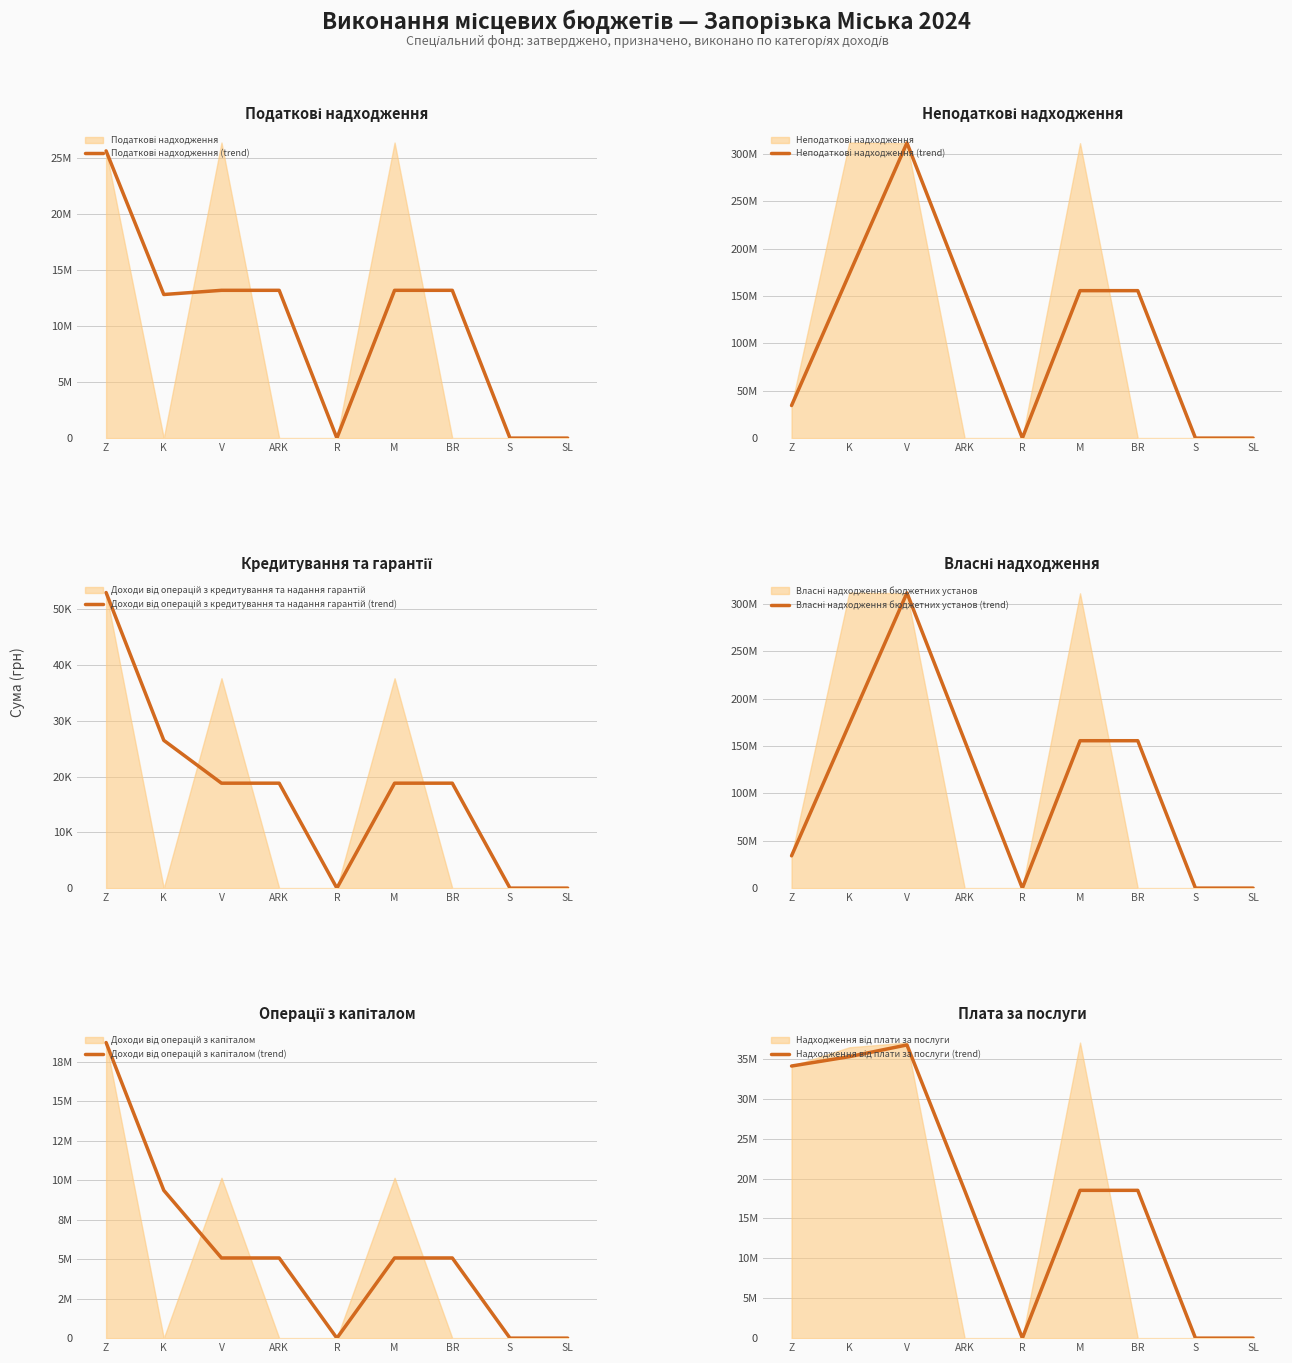

Reading left to right, extract all data points from this chart.

Податкові надходження (trend): 25600000.0	12800000.0	13173318.6	13173318.6	0.0	13173318.6	13173318.6	0.0	0.0
Неподаткові надходження (trend): 34405489.0	173160014.4	311564939.8	155607669.9	0.0	155607669.9	155607669.9	0.0	0.0
Доходи від операцій з кредитування та надання гарантій (trend): 53024.0	26512.0	18826.1	18826.1	0.0	18826.1	18826.1	0.0	0.0
Власні надходження бюджетних установ (trend): 34102465.0	173008502.4	311511943.2	155554673.3	0.0	155554673.3	155554673.3	0.0	0.0
Доходи від операцій з капіталом (trend): 18700000.0	9350000.0	5072221.9	5072221.9	0.0	5072221.9	5072221.9	0.0	0.0
Надходження від плати за послуги (trend): 34102465.0	35276575.4	36747381.5	18522038.6	-0.0	18522038.6	18522038.6	-0.0	-0.0